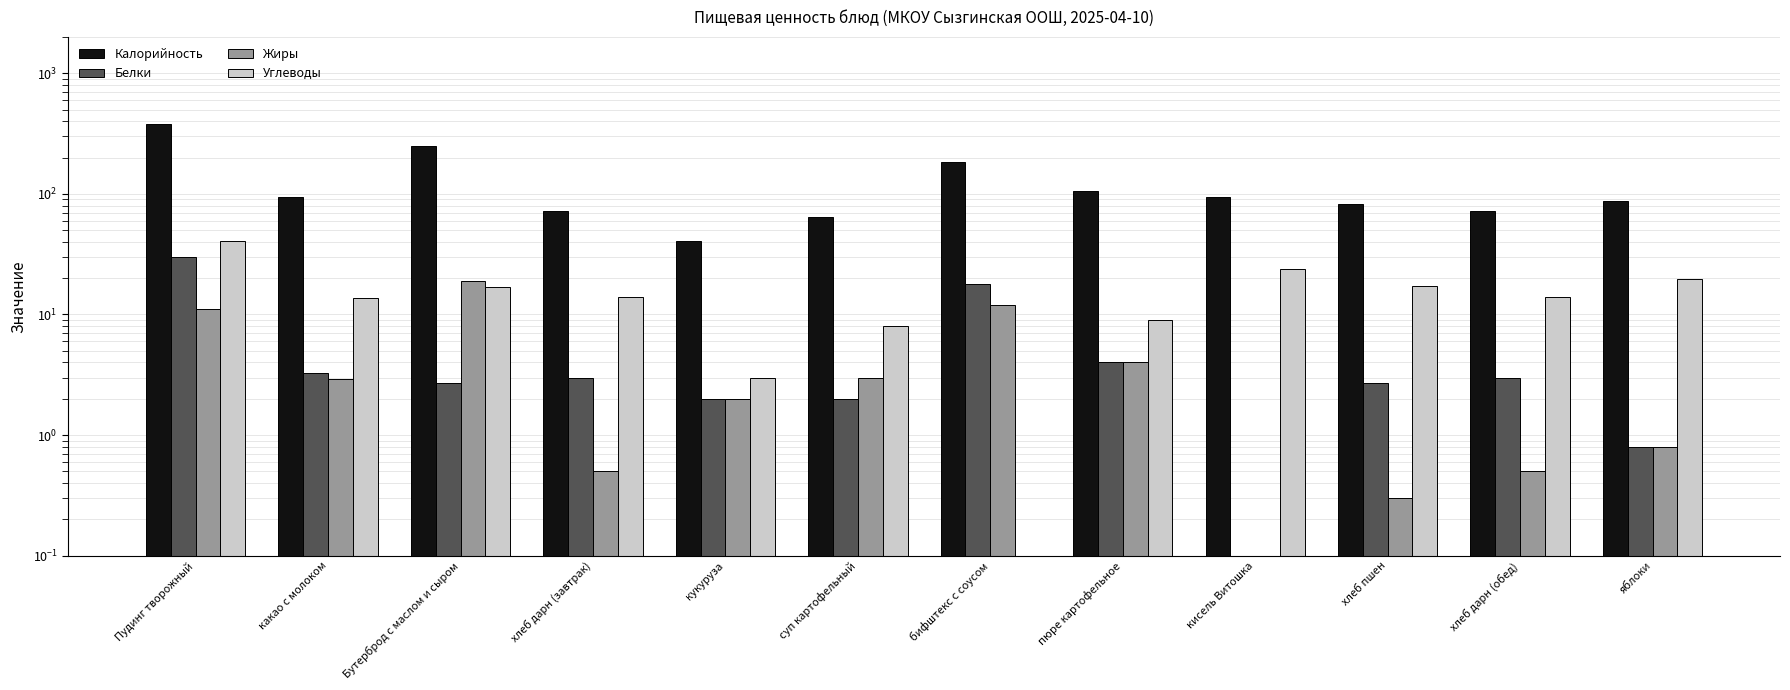

What is the label of the 11th bar from the left?

хлеб дарн (обед)